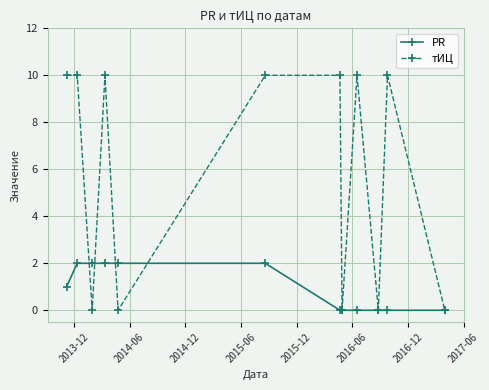

What is the value of the тИЦ point at the 6th from the left?

10